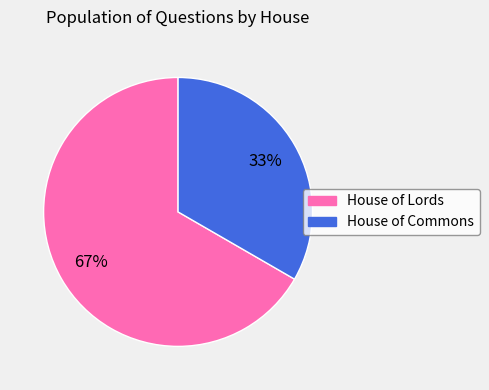

To the nearest percent, what is the average slice percentage?

50%